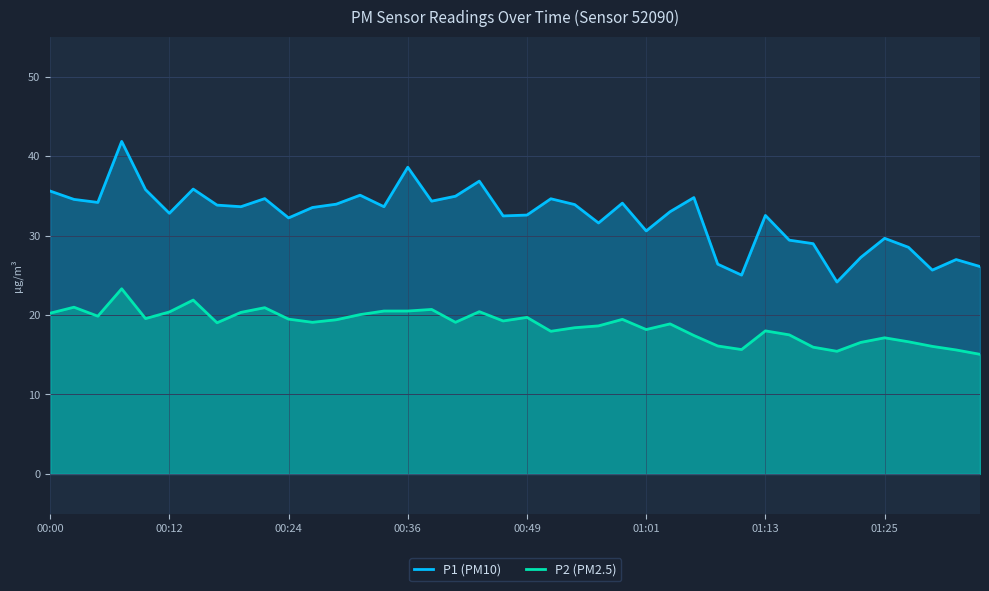

Rank the series by their maximum value, from highest to lowest.

P1 (PM10), P2 (PM2.5)